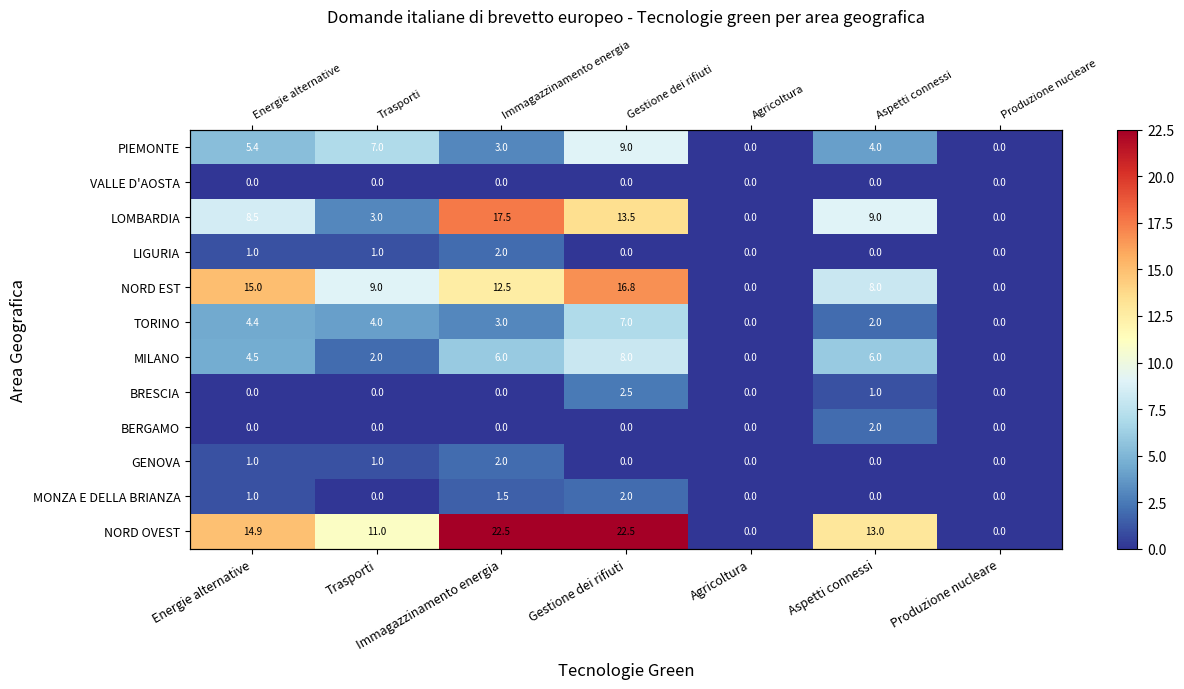

What is the sum of all MILANO values?

26.5